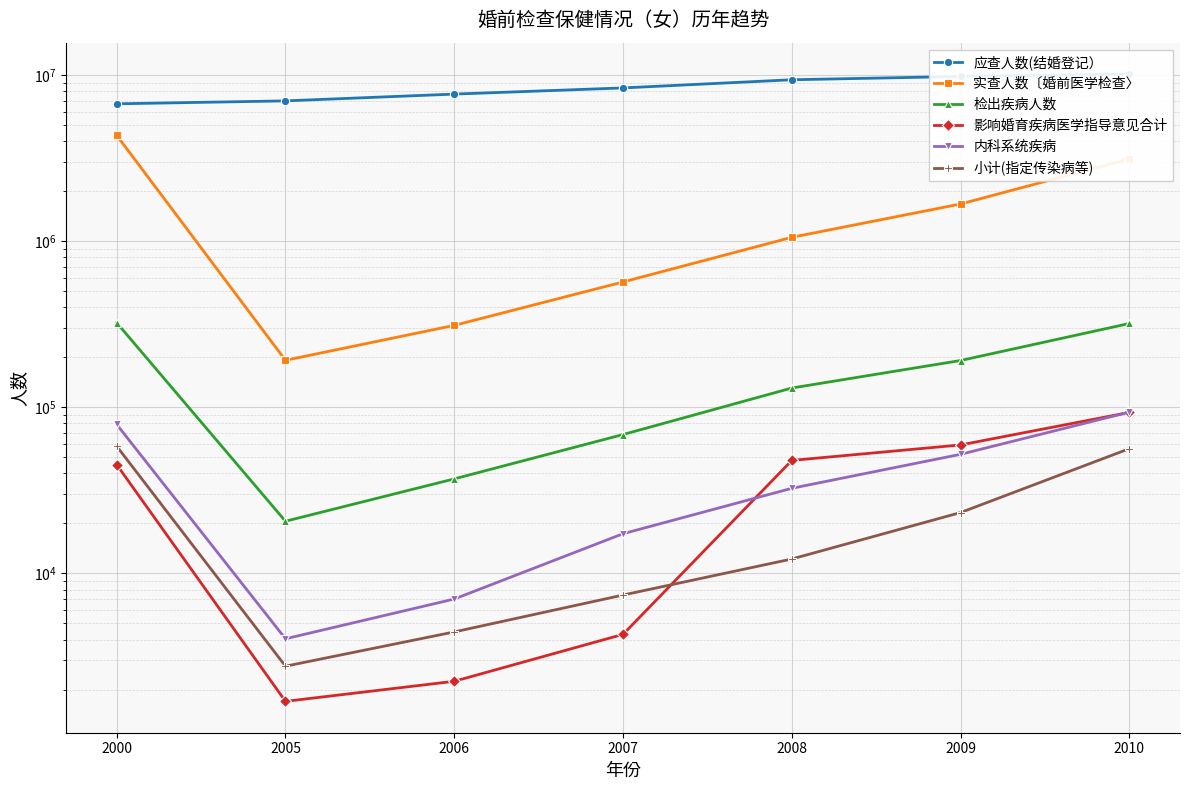

True or false: 影响婚育疾病医学指导意见合计 and 应查人数(结婚登记） intersect in this chart.

False